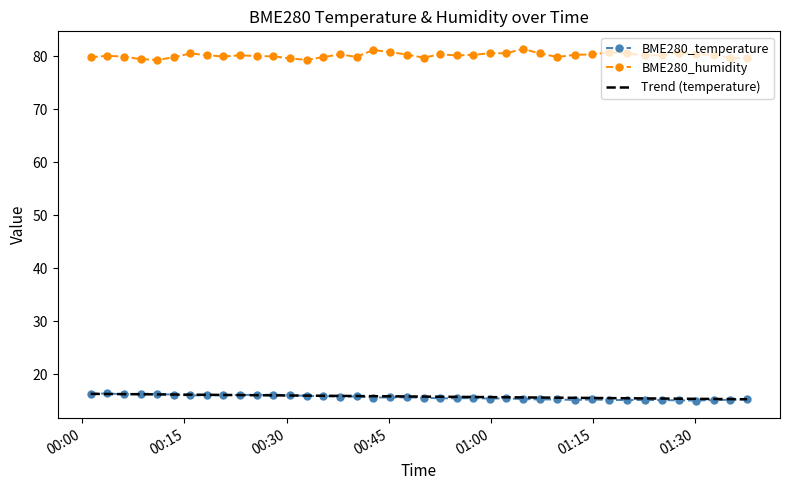

True or false: Trend (temperature) and BME280_humidity intersect in this chart.

False